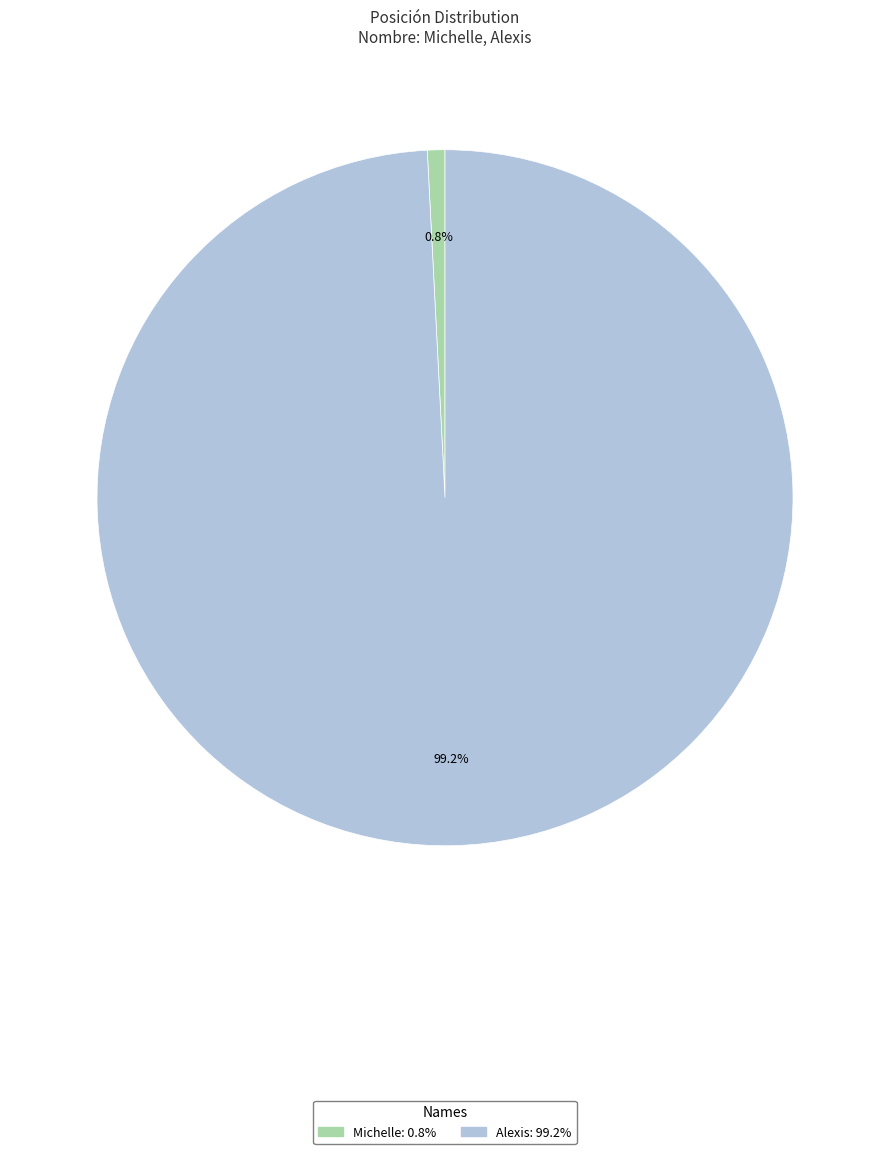

Which slice represents more than half of the pie?

Alexis